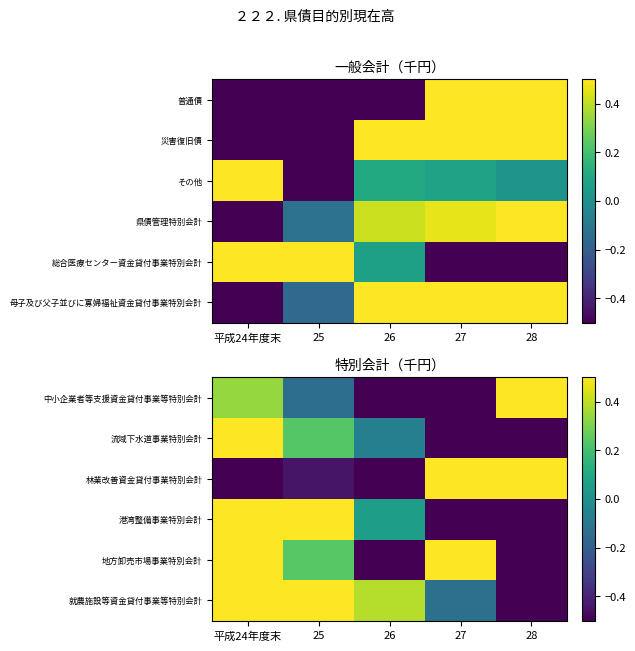

At which label does 林業改善資金貸付事業特別会計 first exceed 0?

27